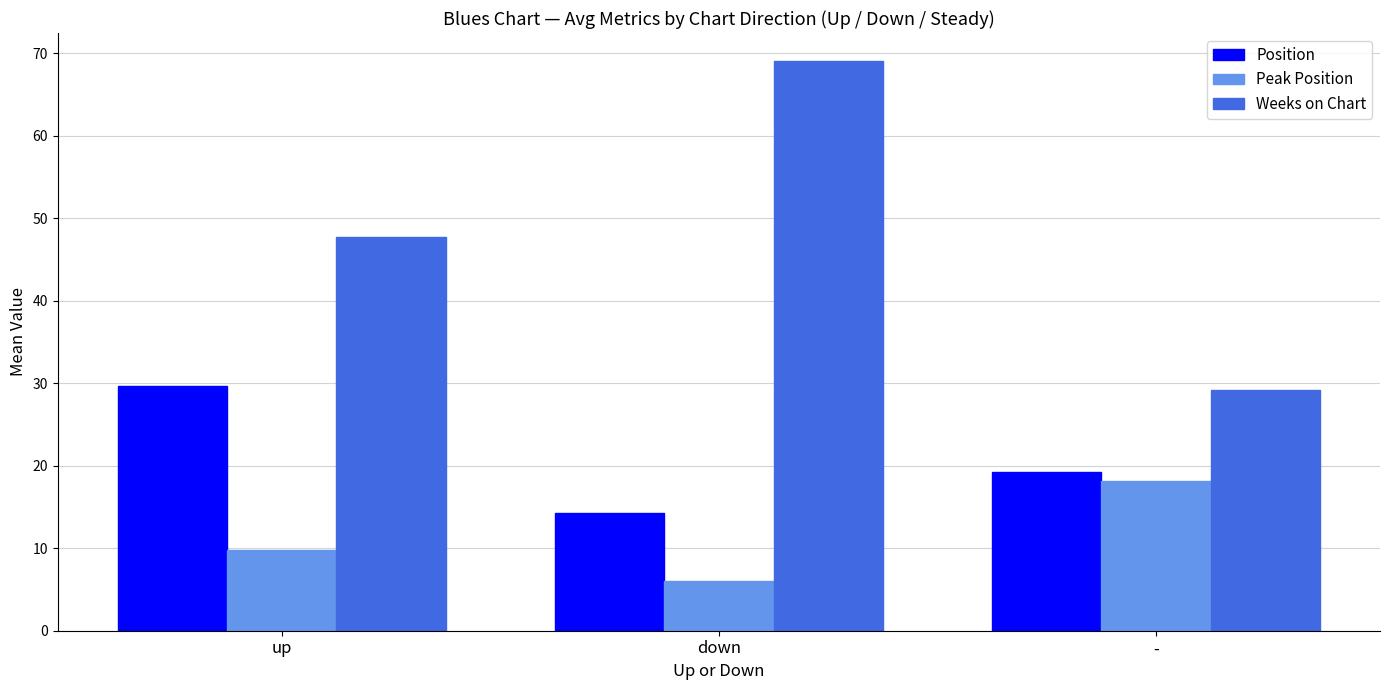

Which series has the largest range (max minus min)?

Weeks on Chart